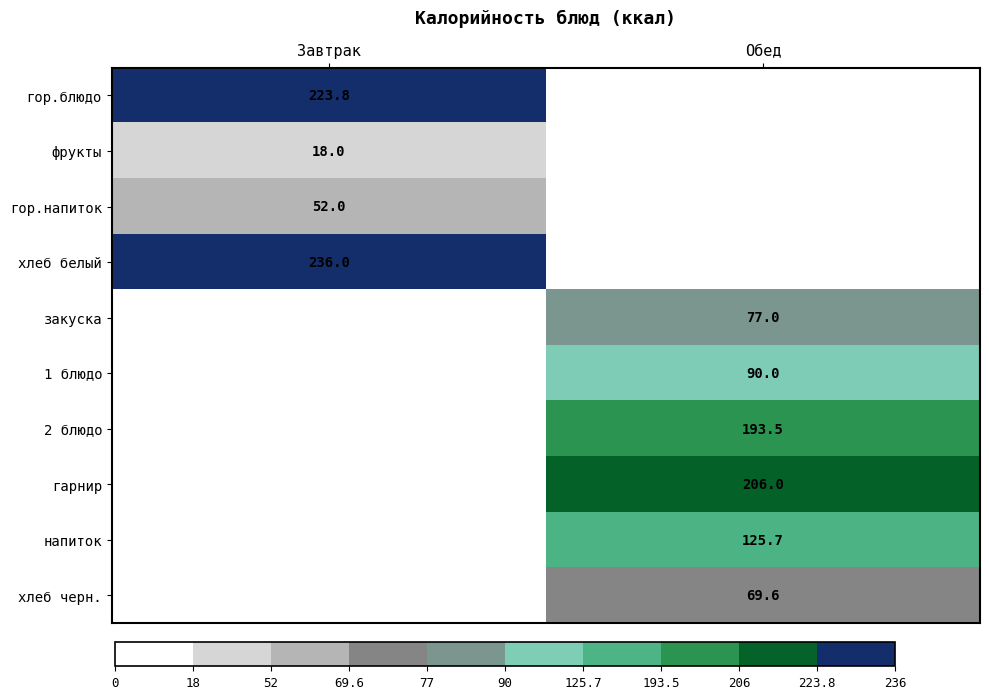

True or false: гор.блюдо has a value of 223.8 at Завтрак.

True